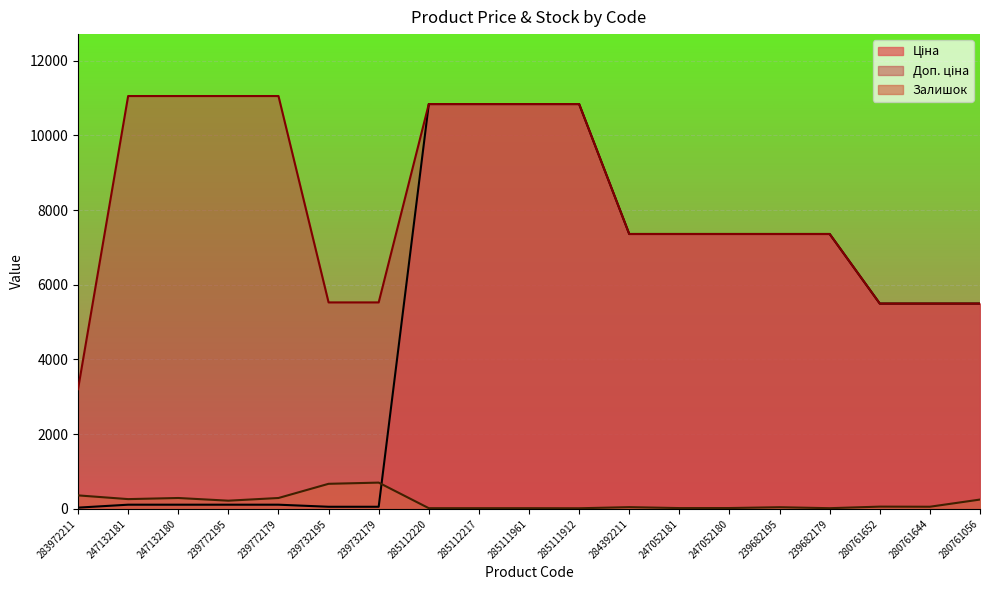

True or false: Залишок has a value of 20.0 at 247052181.

True